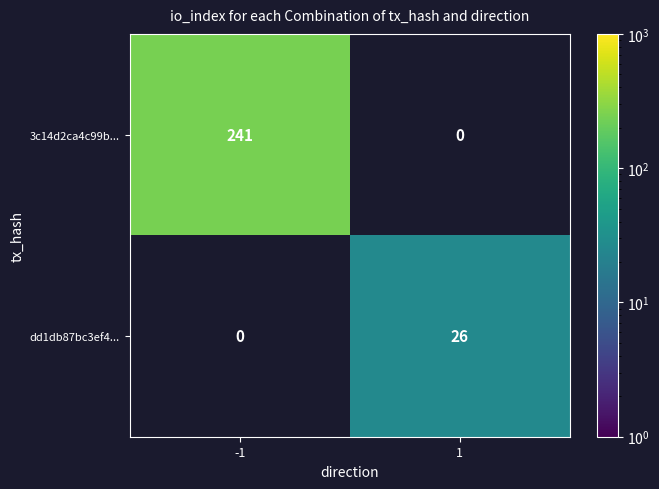

Is it true that dd1db87bc3ef4... equals 26 at 1?

True